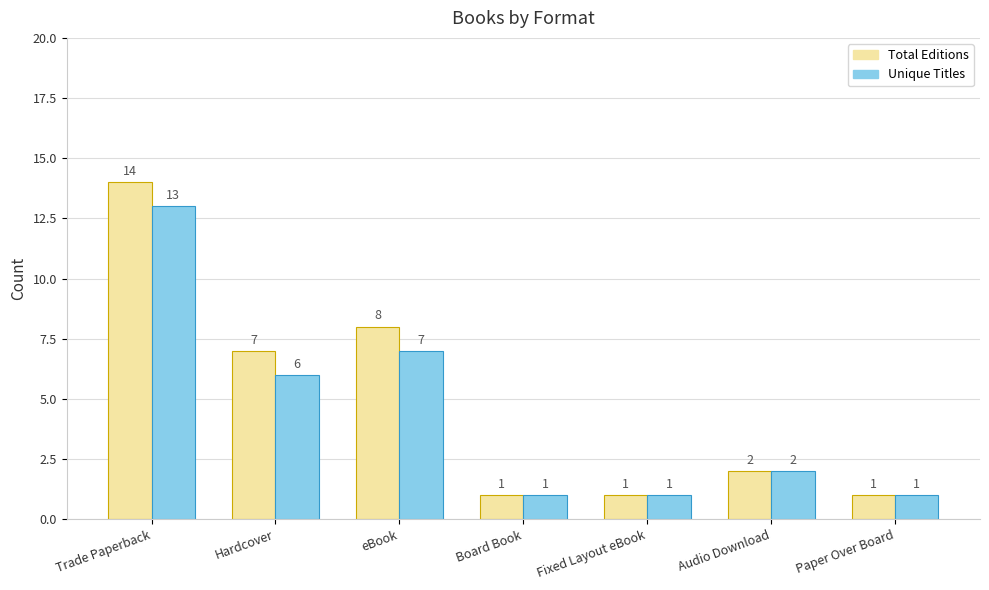

Rank the series by their average value, from lowest to highest.

Unique Titles, Total Editions